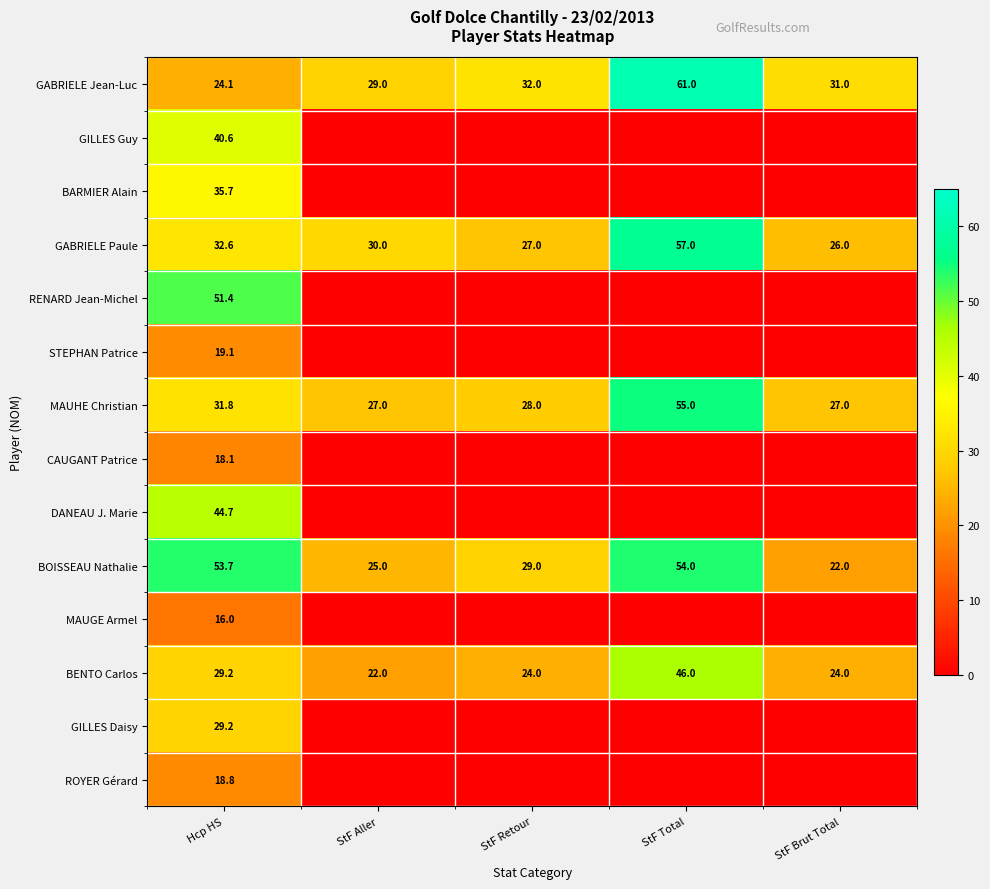

Rank the categories by GABRIELE Paule value from highest to lowest.

StF Total, Hcp HS, StF Aller, StF Retour, StF Brut Total